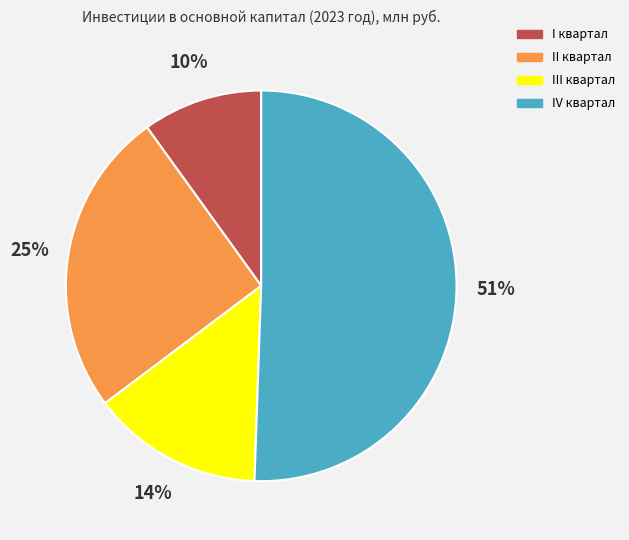

Rank the categories by value from highest to lowest.

IV квартал, II квартал, III квартал, I квартал